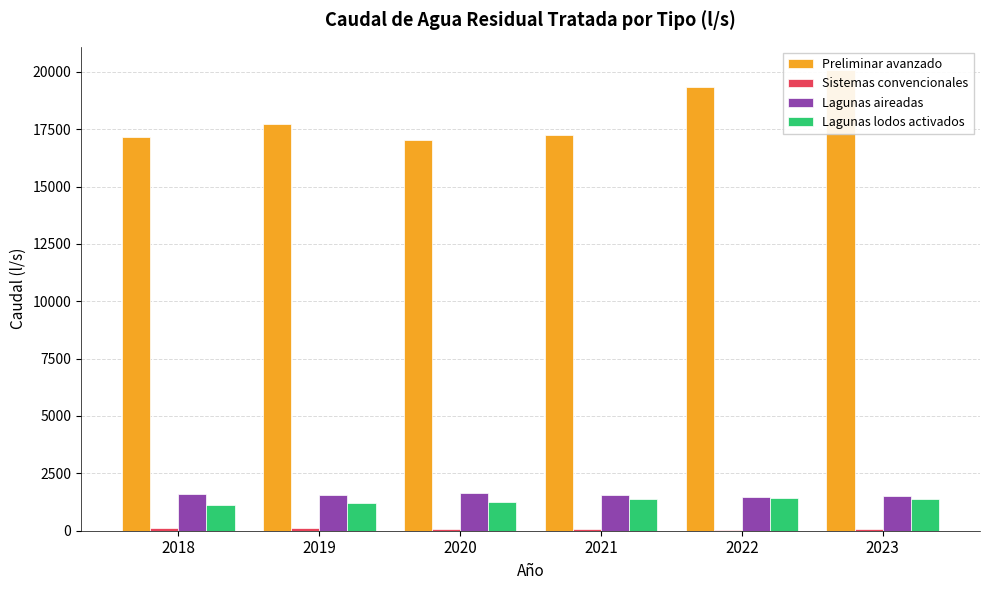

True or false: Lagunas aireadas has a value of 1608.0 at 2018.

True